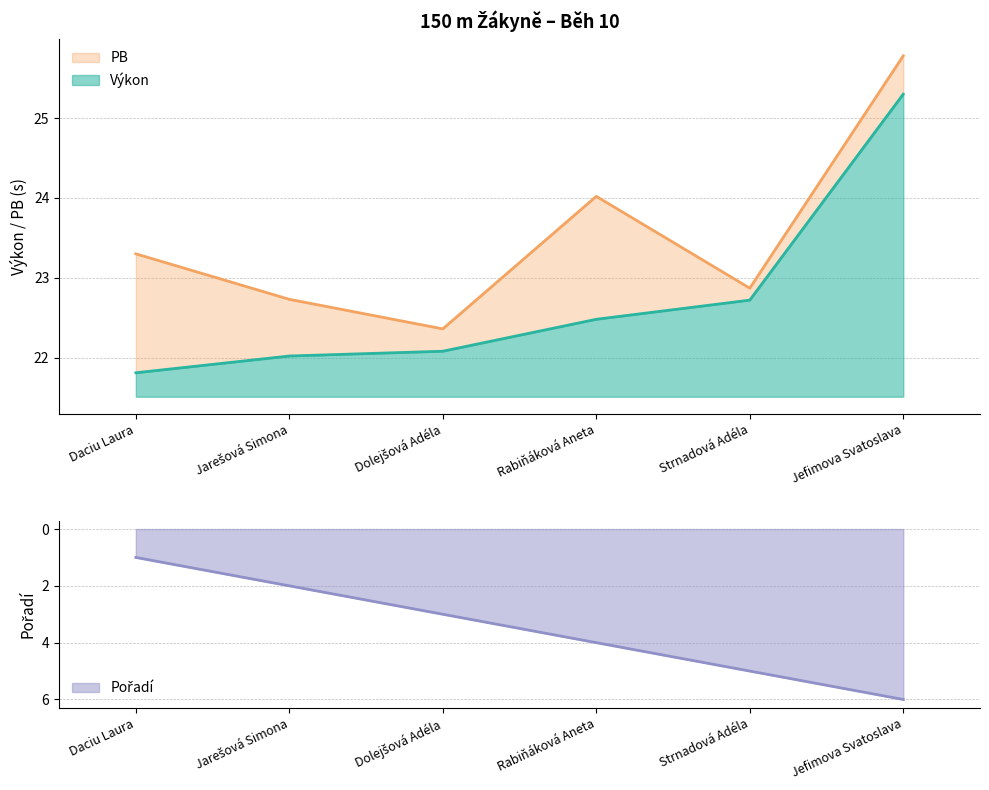

What position from the right is Jarešová Simona?

5